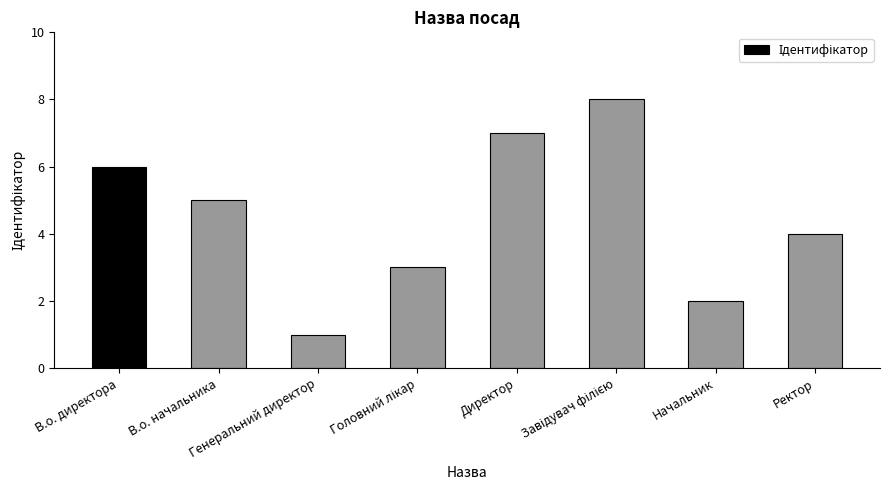

What position from the left is Начальник?

7